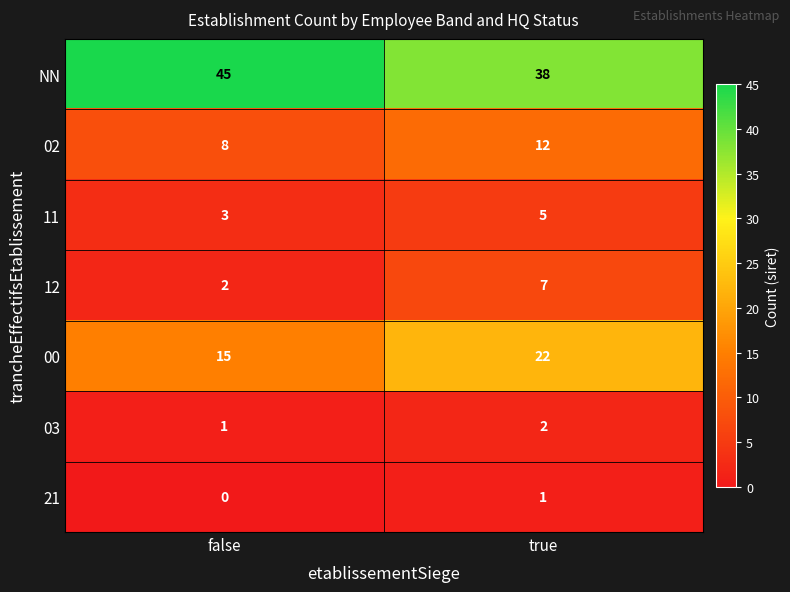

Rank the series at false from lowest to highest value.

21, 03, 12, 11, 02, 00, NN